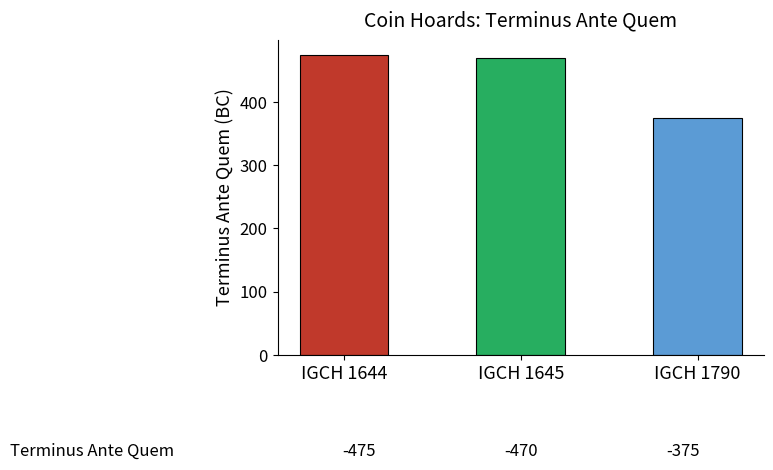

How many bars are there in total?

3